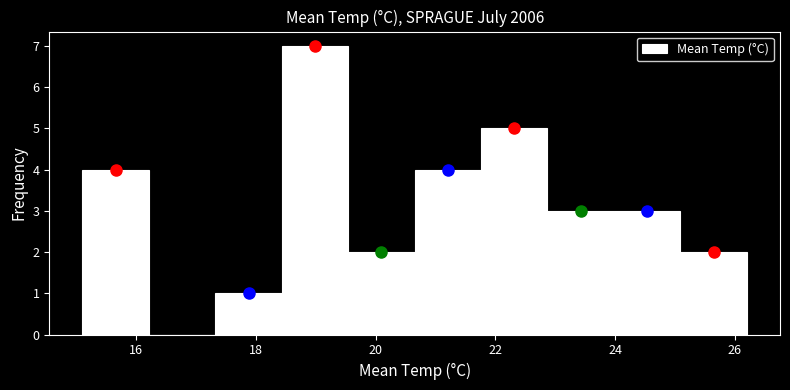

What is the height of the bar covering 17.4 to 18.4 on the x-axis? Neither the bar edges nor the heights are printed on the chart, so give them approximately, as read against the axes.

1